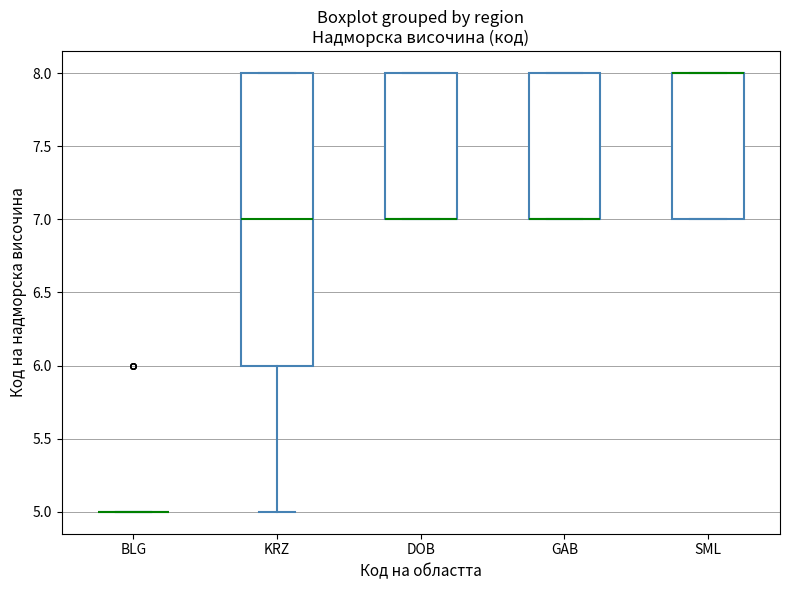

Reading left to right, read every box against the y-axis: the position of its median line, the range the box covers, and the ends of its whiskers. The values are not printed on the chart, so give them approximately, as read against the axis.

BLG: box collapsed to a line at 5, whiskers 5 to 5
KRZ: median 7, box 6 to 8, whiskers 5 to 8
DOB: median 7 (drawn on the box's lower edge), box 7 to 8, whiskers 7 to 8
GAB: median 7 (drawn on the box's lower edge), box 7 to 8, whiskers 7 to 8
SML: median 8 (drawn on the box's upper edge), box 7 to 8, whiskers 7 to 8